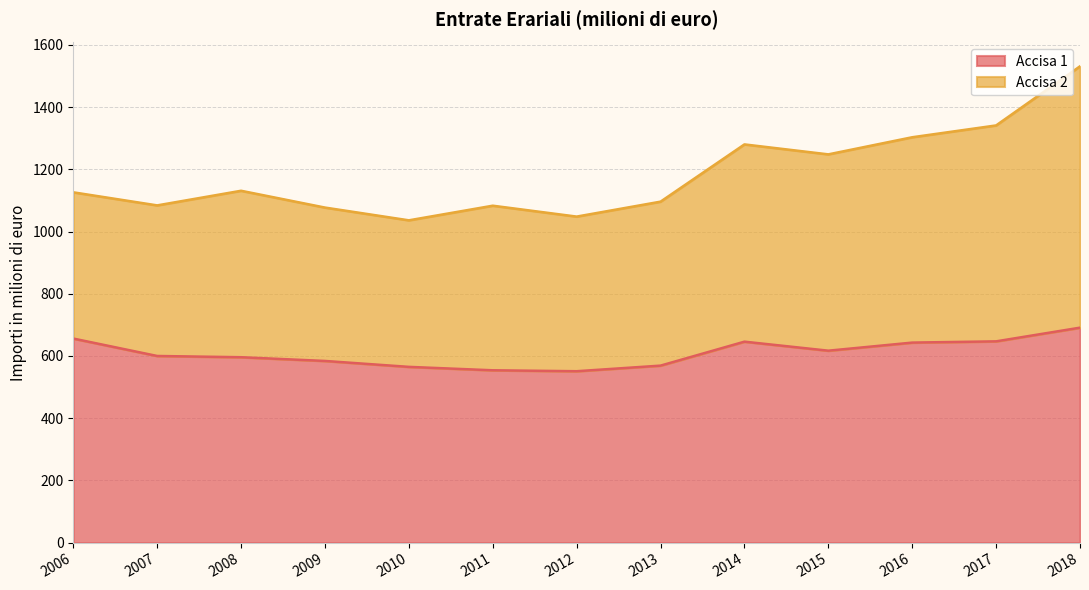

The value at 2010 is 565. True or false?

True